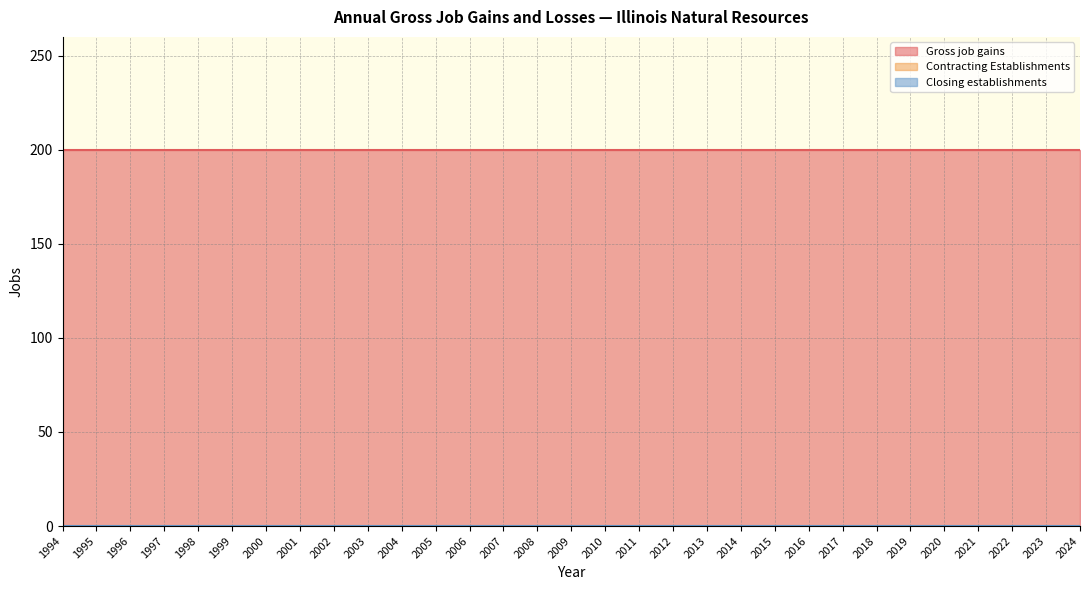

Which label corresponds to the largest value in the chart?

1994